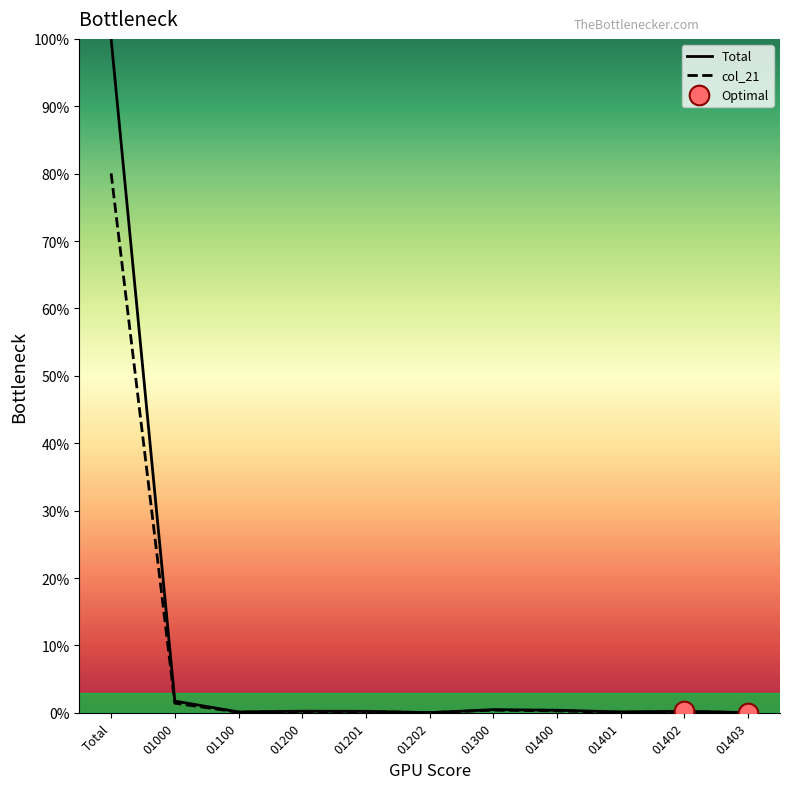

What are all the series names shown in the legend?

Total, col_21